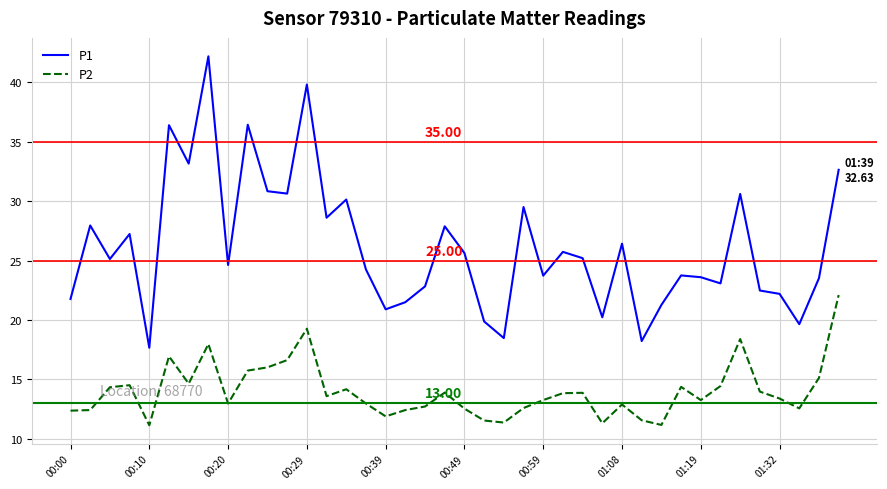

Count the number of categories in the chart.

40